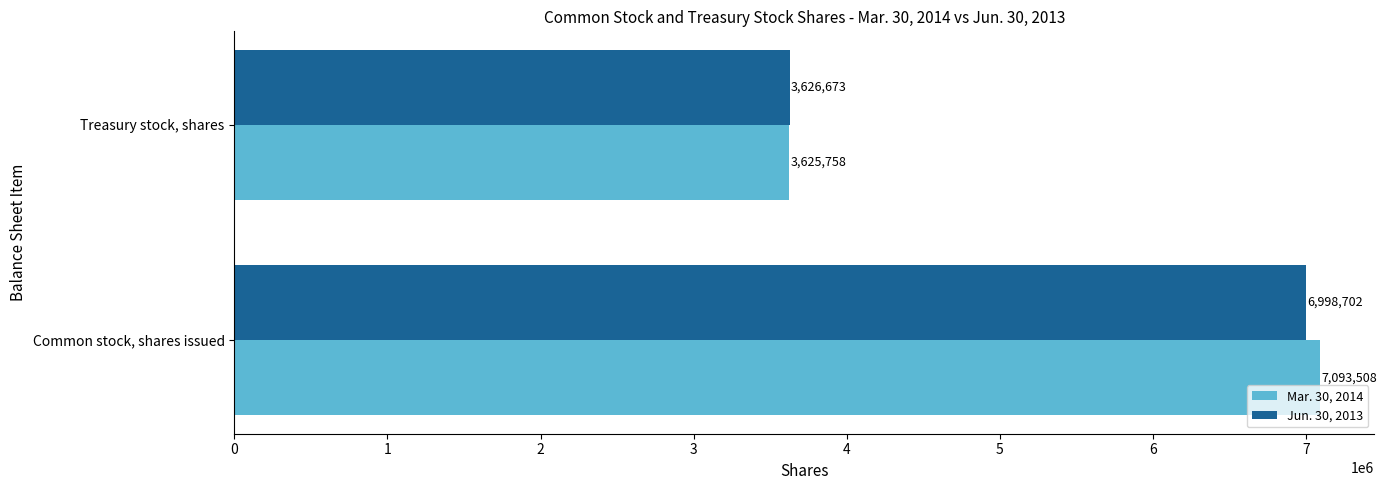

List the series in order of their overall mean, highest first.

Mar. 30, 2014, Jun. 30, 2013